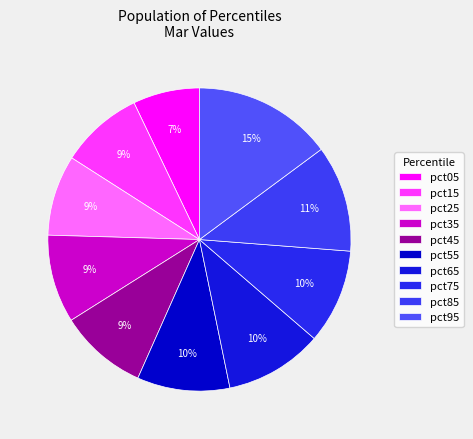

Does any single category account for the majority?

No